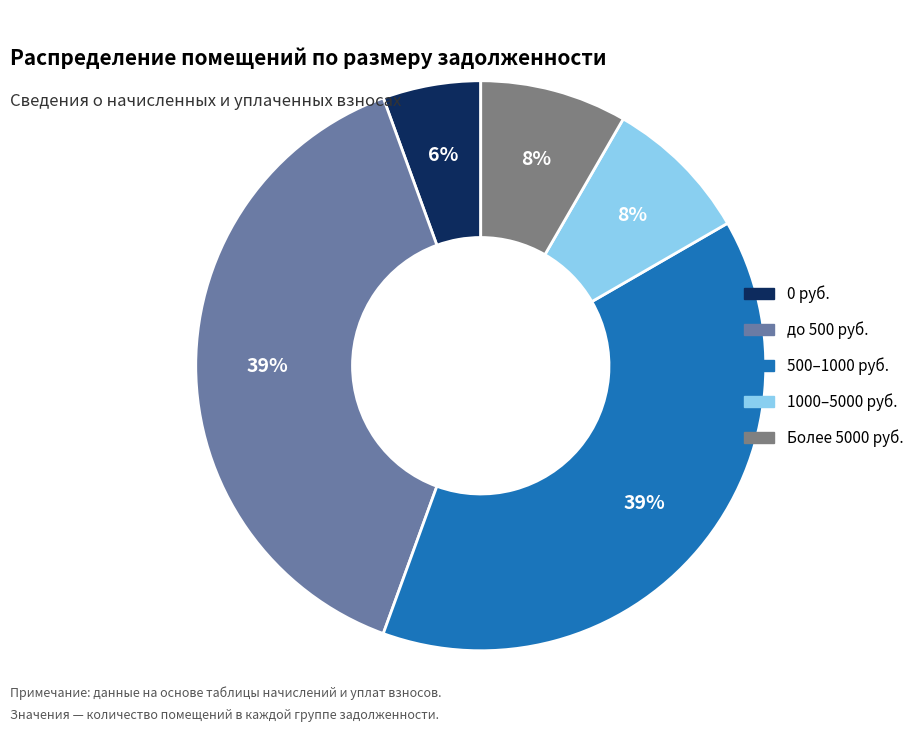

To the nearest percent, what is the difference between the largest and smallest slice percentages?

33%